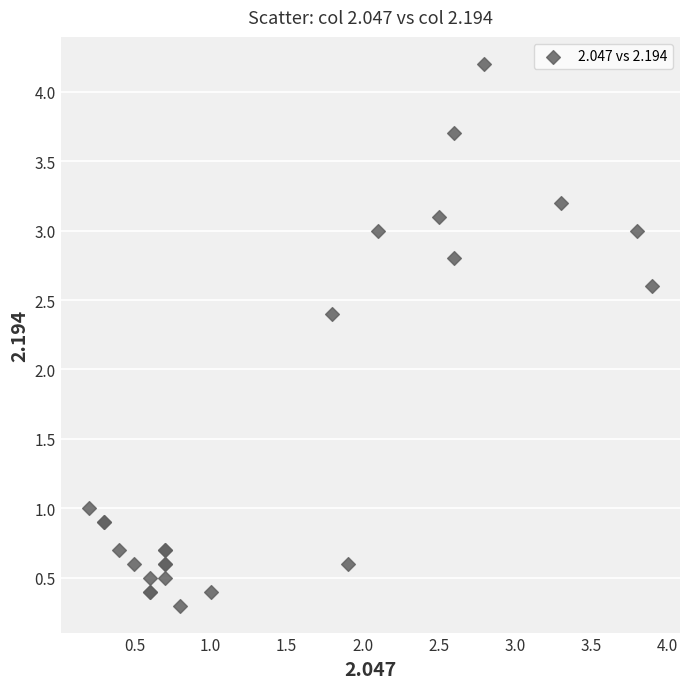

What Y value in the scatter plot is closest to 2?

2.4